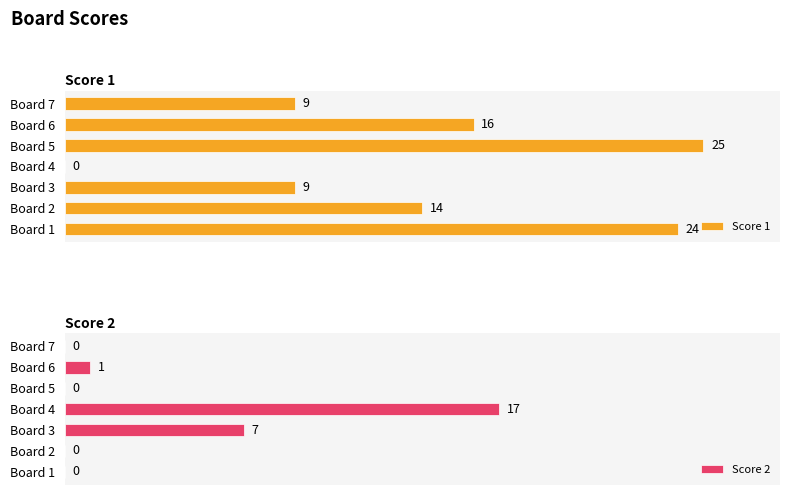

At which label is Score 1 closest to 12?

Board 2